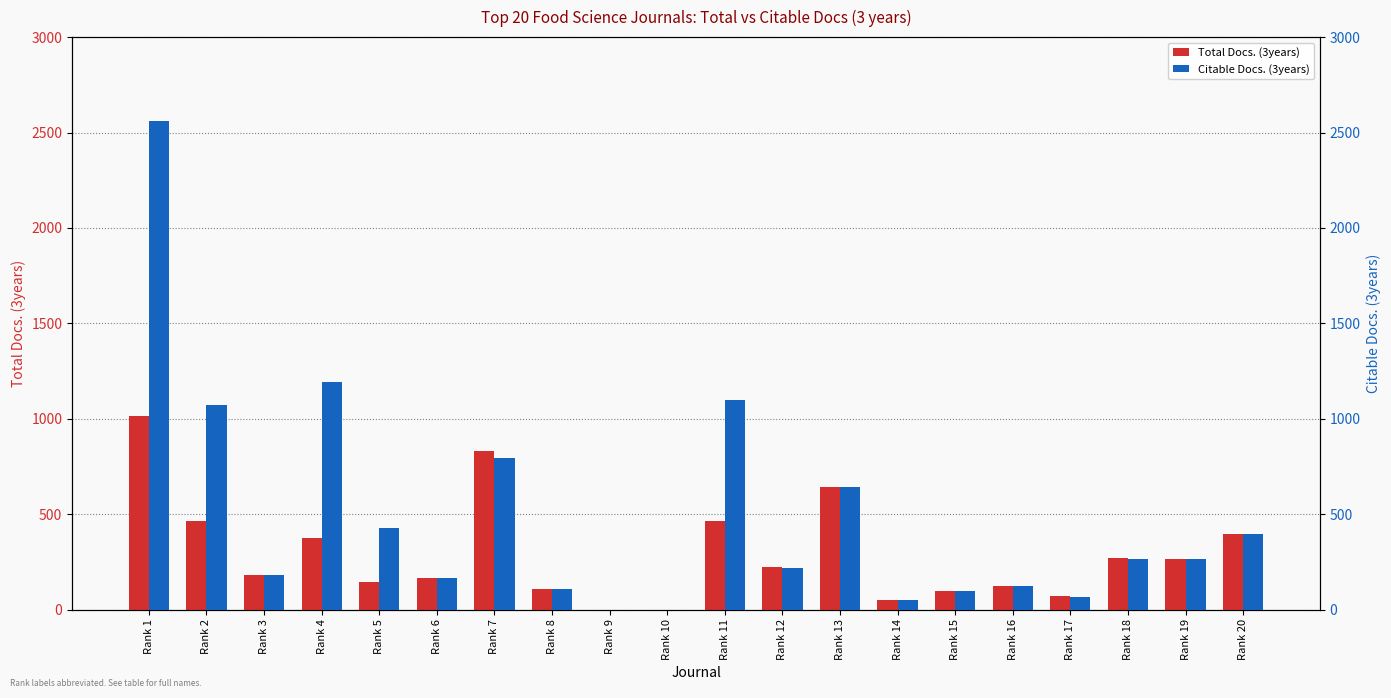

Rank the series at Rank 2 from highest to lowest value.

Citable Docs. (3years), Total Docs. (3years)